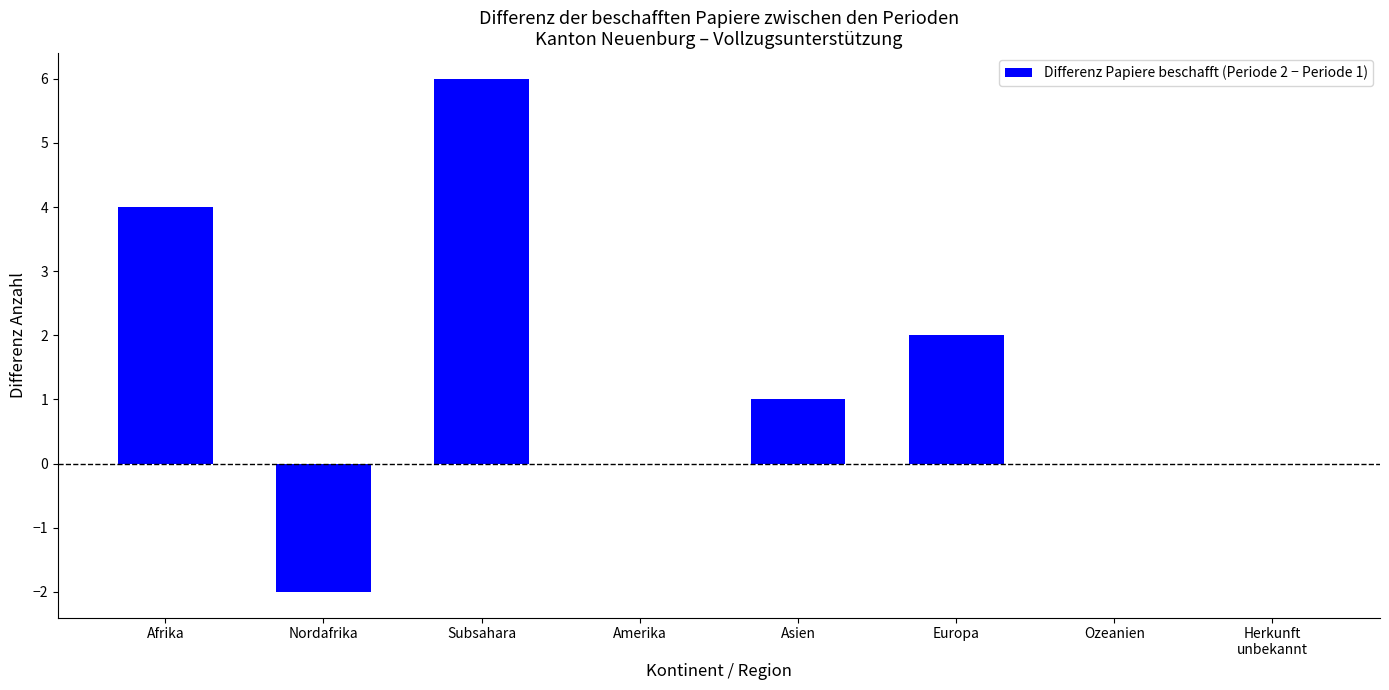

Reading right to left, transcribe all the data shown in this chart.

0	0	2	1	0	6	-2	4